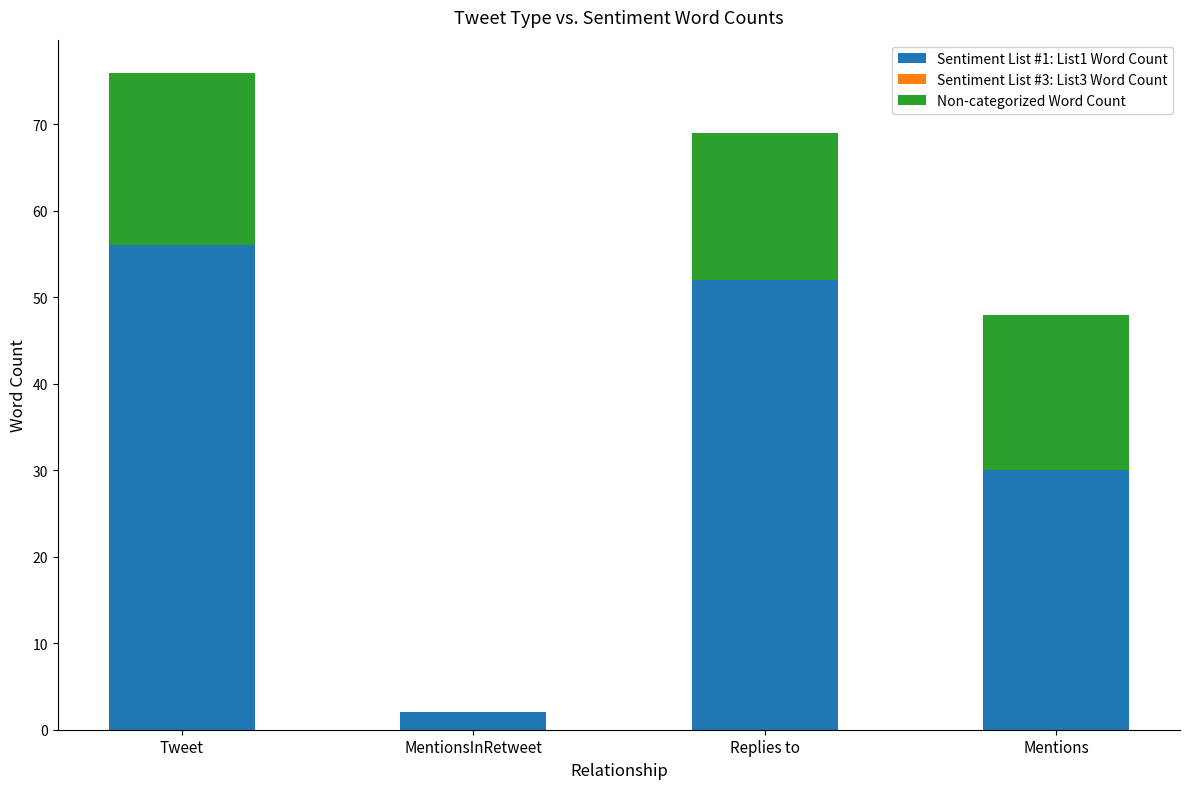

What is the sum of the Sentiment List #1: List1 Word Count values at MentionsInRetweet and Replies to?

54